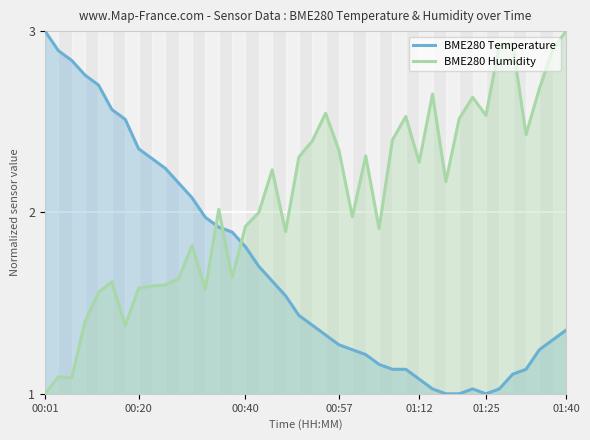

At which category is the sum across all series the highest?

01:40